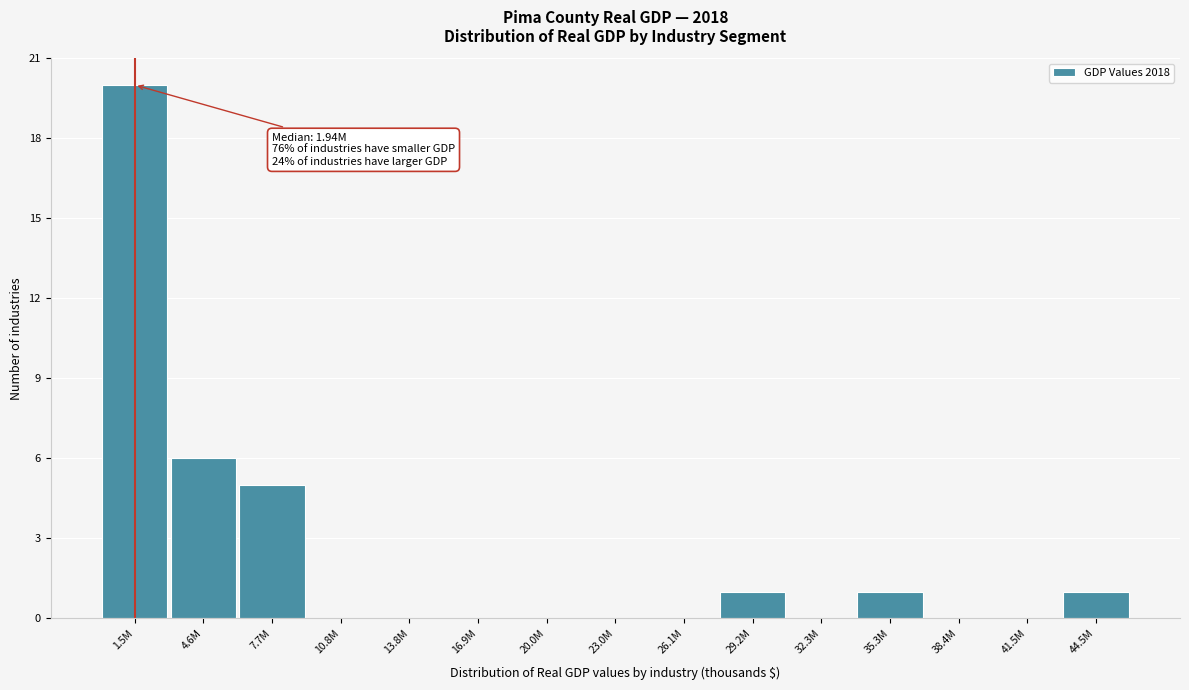

Reading left to right, list all the values displayed in this chart.

1.5M=20	4.6M=6	7.7M=5	10.8M=0	13.8M=0	16.9M=0	20.0M=0	23.0M=0	26.1M=0	29.2M=1	32.3M=0	35.3M=1	38.4M=0	41.5M=0	44.5M=1